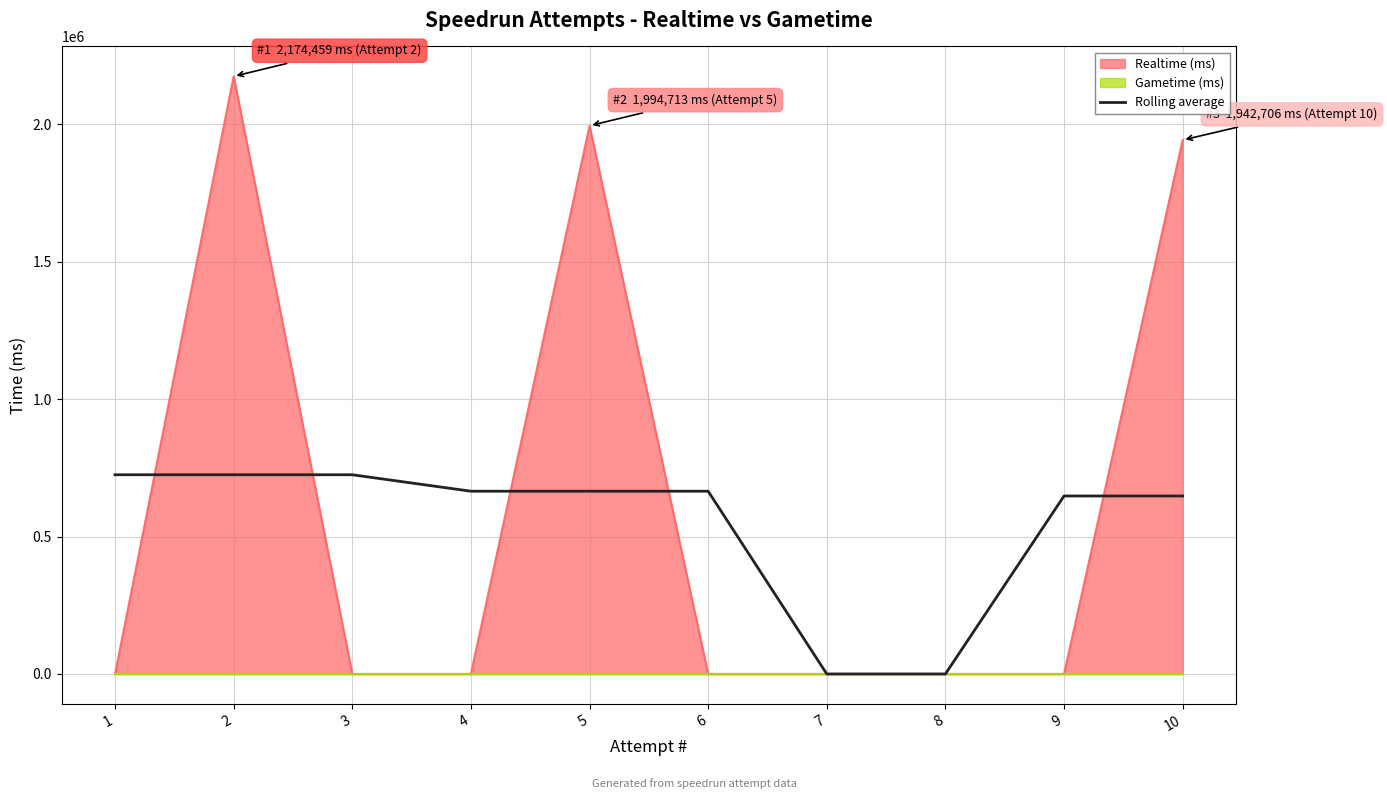

Which label corresponds to the largest value in the chart?

1